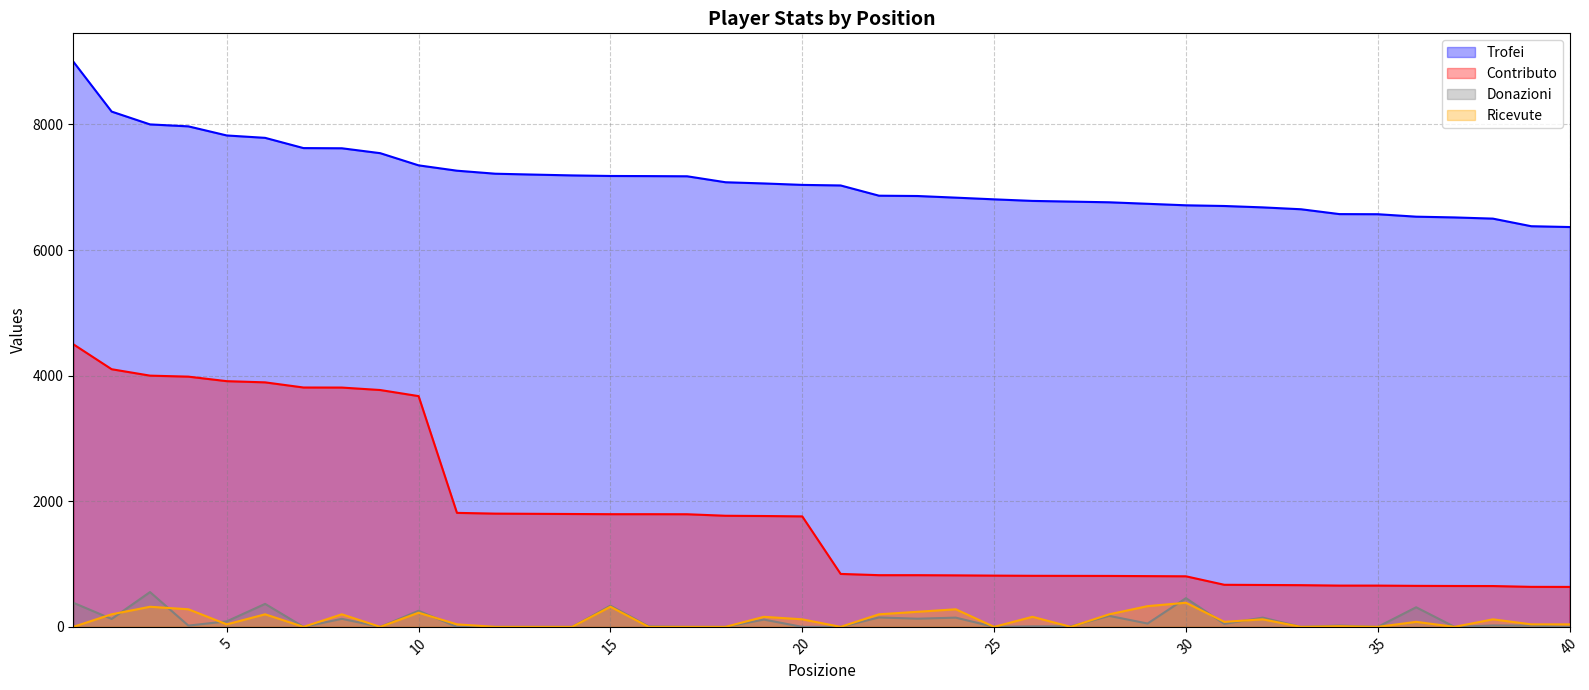

Reading left to right, extract all data points from this chart.

Trofei: 9000	8204	8000	7969	7824	7786	7623	7620	7542	7348	7263	7215	7201	7188	7179	7177	7174	7079	7060	7037	7028	6865	6860	6834	6807	6782	6771	6760	6736	6712	6701	6679	6649	6572	6570	6531	6519	6500	6379	6366
Contributo: 4500	4102	4000	3984	3912	3893	3811	3810	3771	3674	1815	1803	1800	1797	1794	1794	1793	1769	1765	1759	843	823	823	820	816	813	812	811	808	805	670	667	664	657	657	653	651	650	637	636
Donazioni: 384	126	554	20	88	366	0	128	0	256	0	0	0	0	338	8	0	0	116	0	0	150	130	147	0	8	8	175	53	457	48	147	0	21	0	312	0	22	20	0
Ricevute: 0	200	320	280	40	200	0	200	0	225	40	0	0	0	320	0	0	0	160	120	0	200	240	280	0	160	0	200	330	384	80	120	0	10	0	80	0	120	40	40